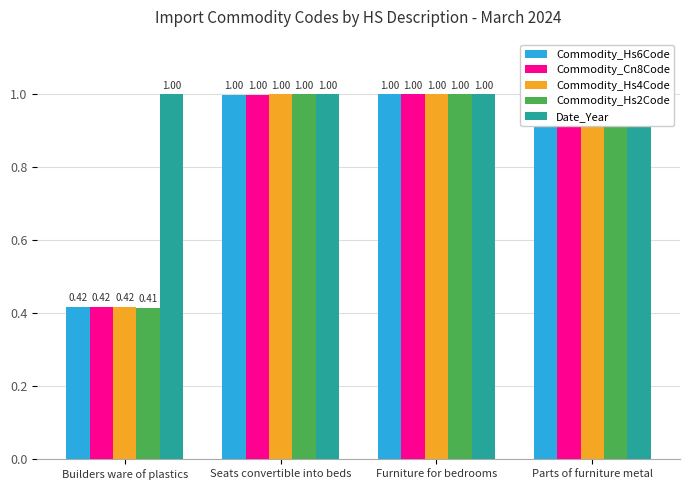

What are all the series names shown in the legend?

Commodity_Hs6Code, Commodity_Cn8Code, Commodity_Hs4Code, Commodity_Hs2Code, Date_Year